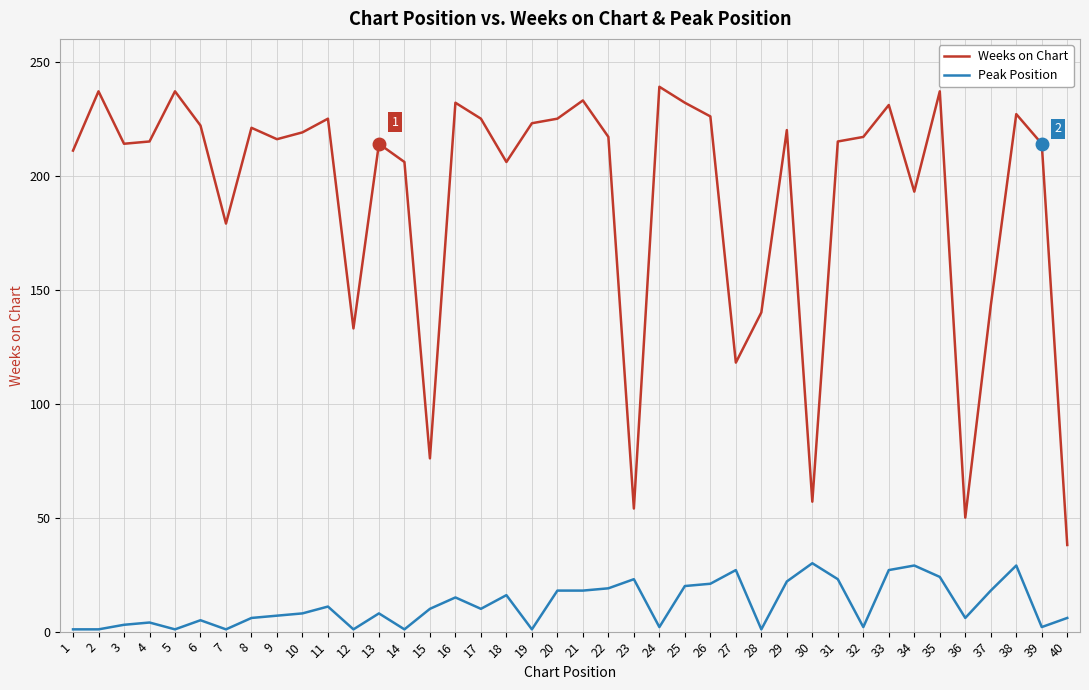

What is the greatest value displayed?

239